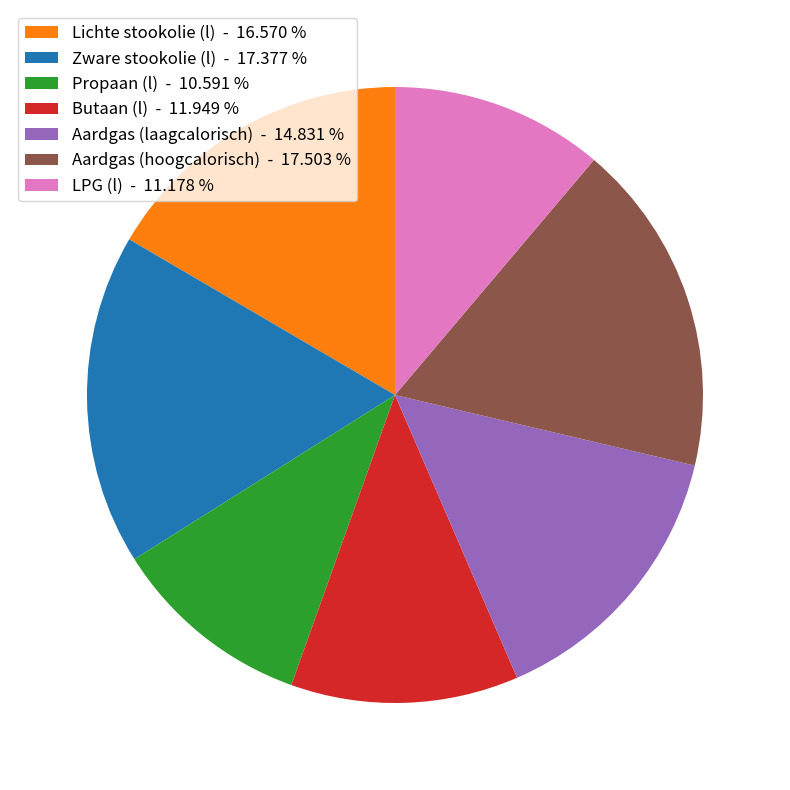

Is there a majority slice in this chart?

No